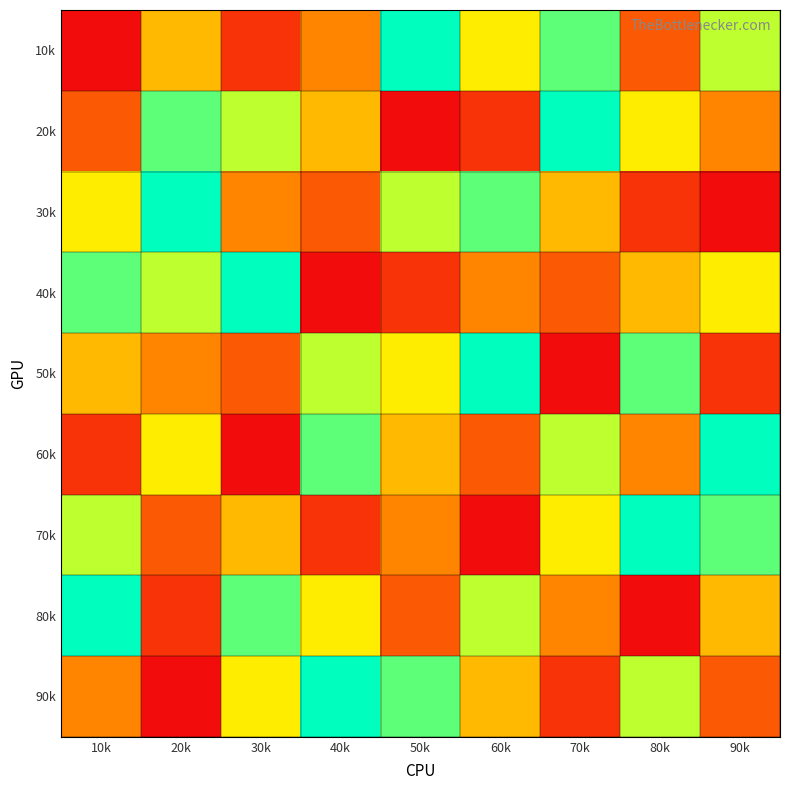

Reading left to right, transcribe all the data shown in this chart.

10k: 10k=1	20k=5	30k=2	40k=4	50k=9	60k=6	70k=8	80k=3	90k=7
20k: 10k=3	20k=8	30k=7	40k=5	50k=1	60k=2	70k=9	80k=6	90k=4
30k: 10k=6	20k=9	30k=4	40k=3	50k=7	60k=8	70k=5	80k=2	90k=1
40k: 10k=8	20k=7	30k=9	40k=1	50k=2	60k=4	70k=3	80k=5	90k=6
50k: 10k=5	20k=4	30k=3	40k=7	50k=6	60k=9	70k=1	80k=8	90k=2
60k: 10k=2	20k=6	30k=1	40k=8	50k=5	60k=3	70k=7	80k=4	90k=9
70k: 10k=7	20k=3	30k=5	40k=2	50k=4	60k=1	70k=6	80k=9	90k=8
80k: 10k=9	20k=2	30k=8	40k=6	50k=3	60k=7	70k=4	80k=1	90k=5
90k: 10k=4	20k=1	30k=6	40k=9	50k=8	60k=5	70k=2	80k=7	90k=3